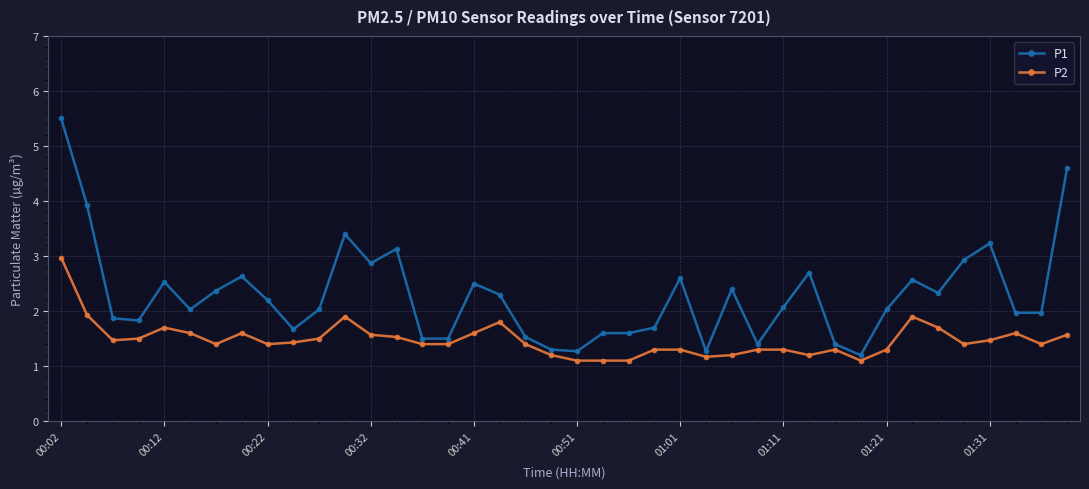

True or false: P1 and P2 cross at least once.

False